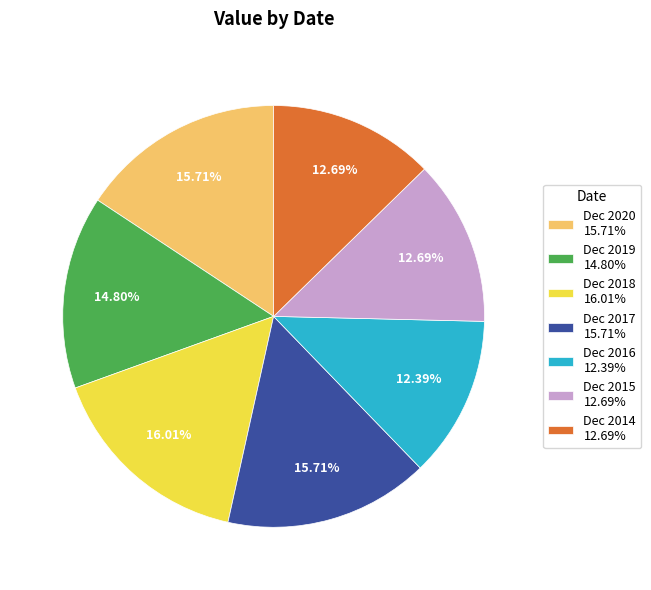

To the nearest percent, what is the combined percentage of Dec 2019 and Dec 2017?

31%